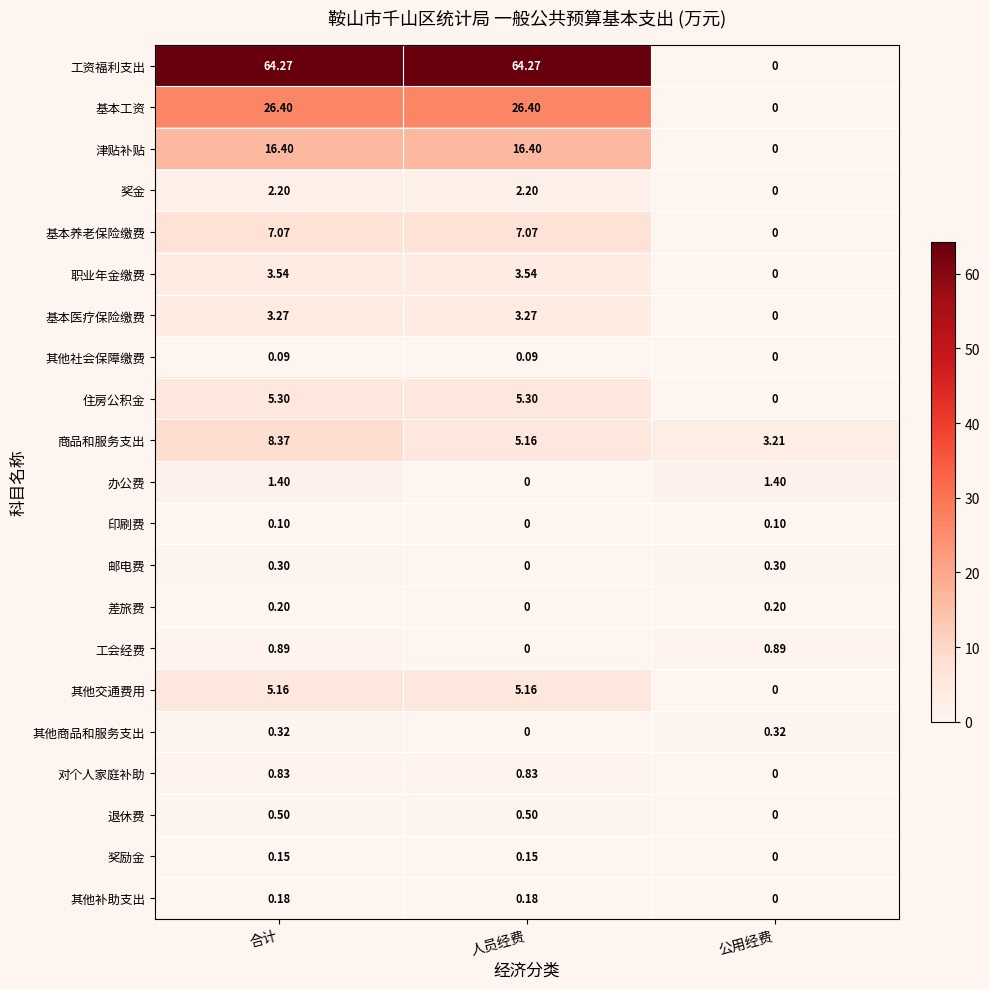

Where is 奖励金 nearest to the value 0?

公用经费